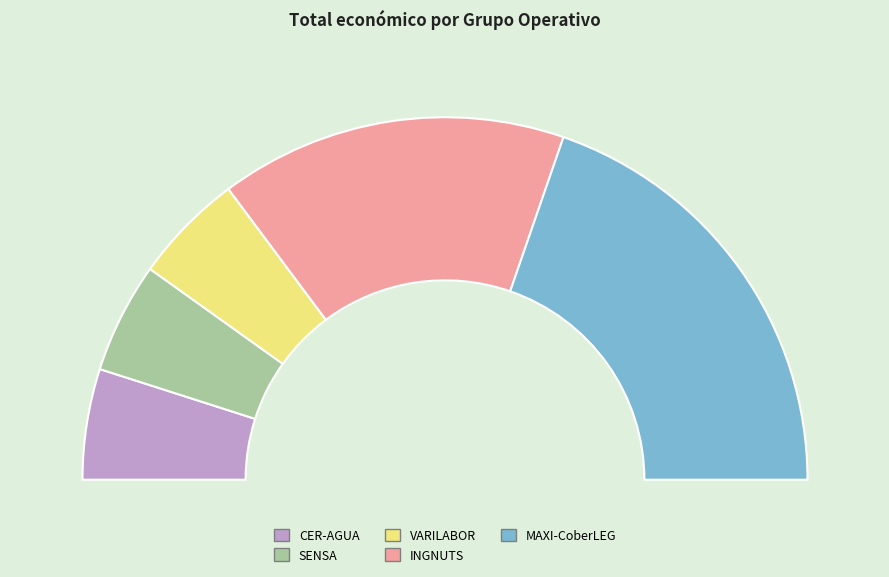

Is it true that INGNUTS is 31% of the pie?

True